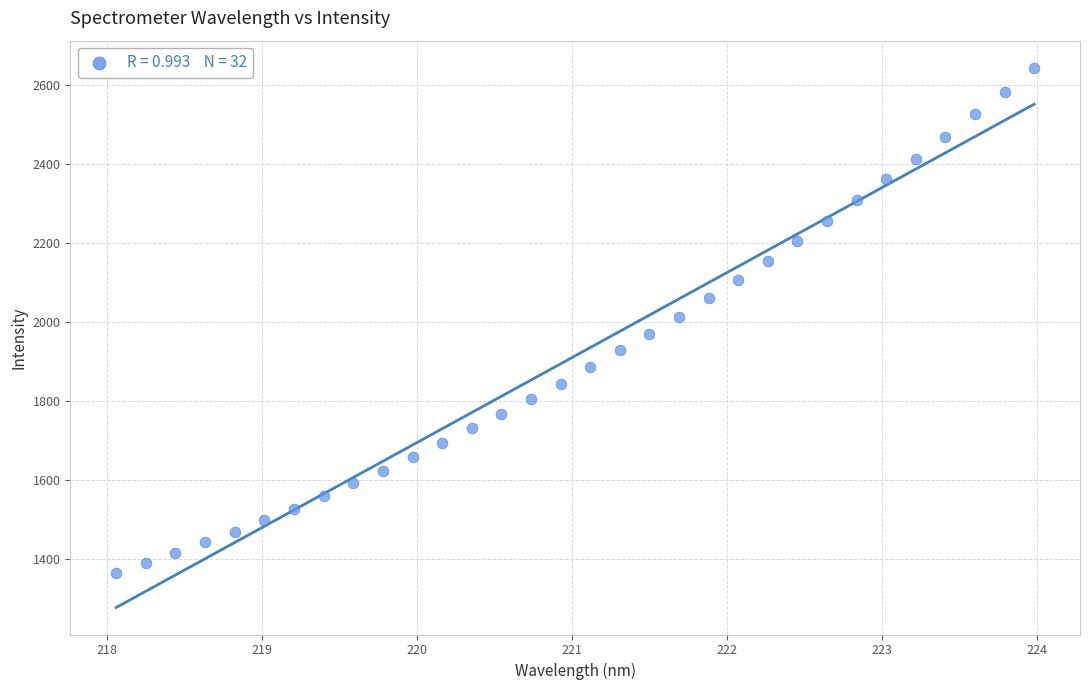

What is the range of Y values (max minus min)?

1276.8